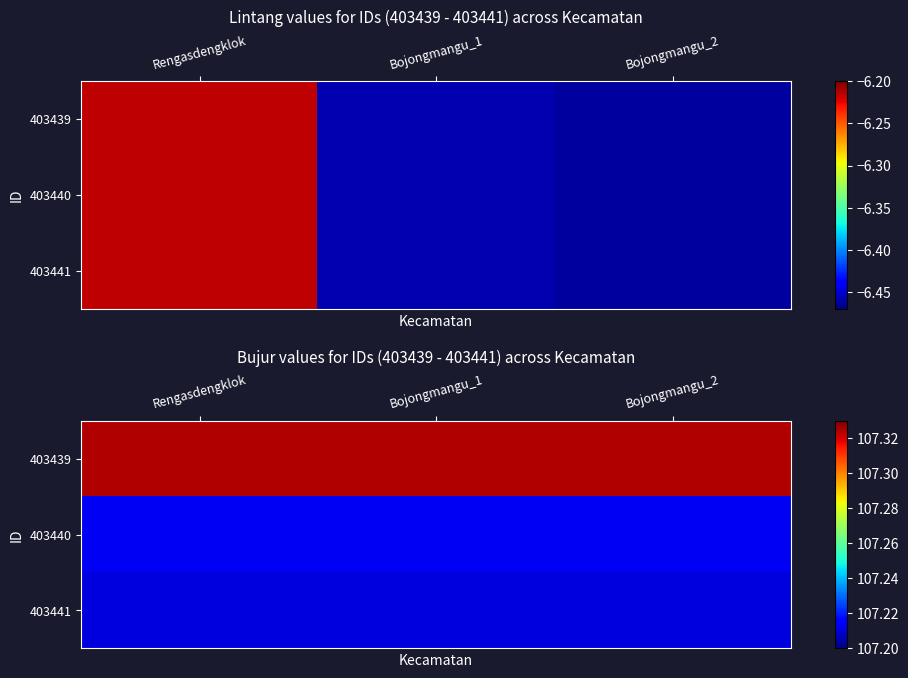

Which label corresponds to the largest value in the chart?

Rengasdengklok